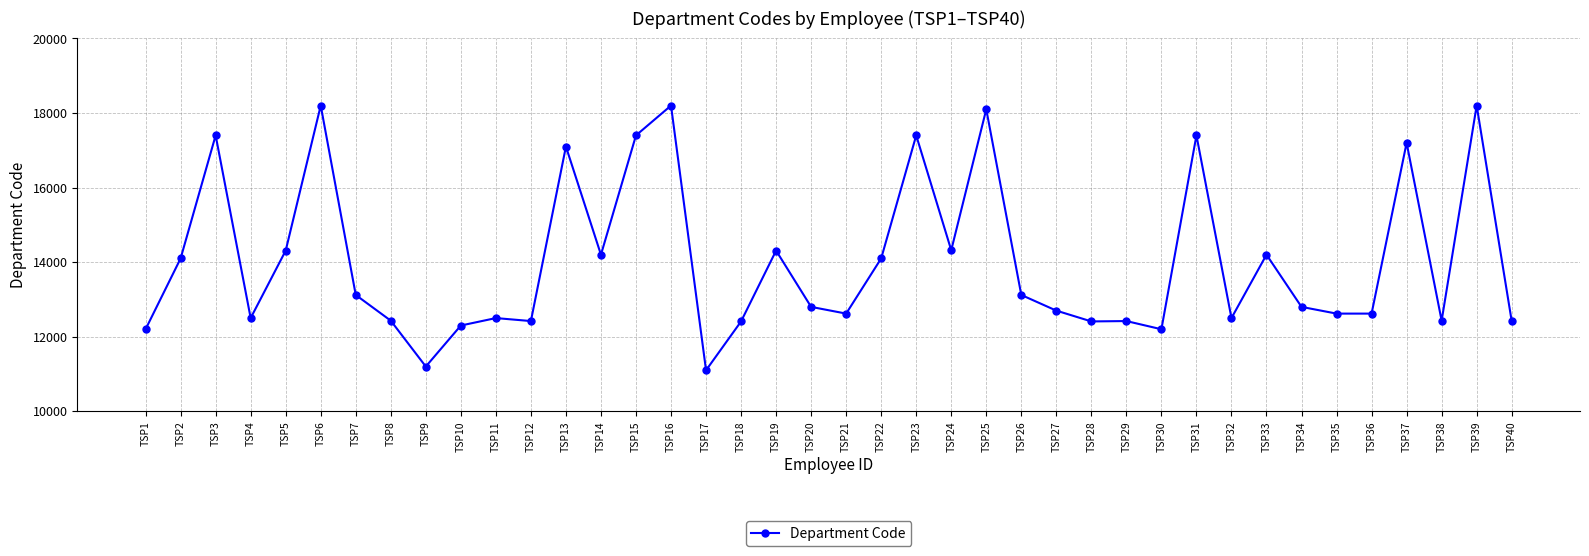

Where is the first local minimum?

TSP4